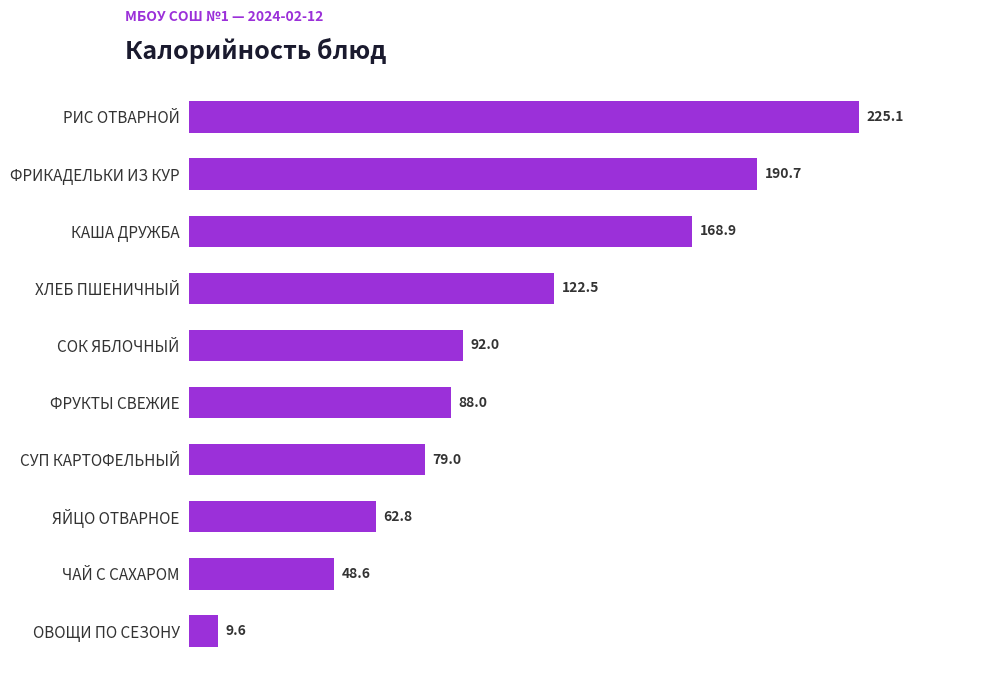

What is the minimum value shown in the chart?

9.6